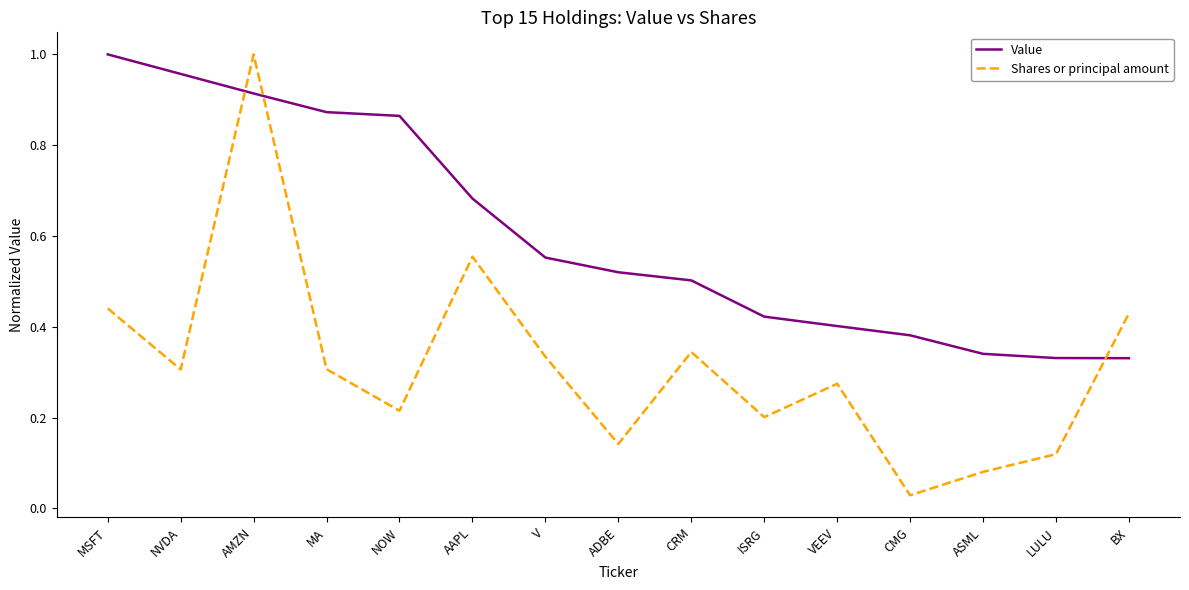

Which series has the largest range (max minus min)?

Shares or principal amount